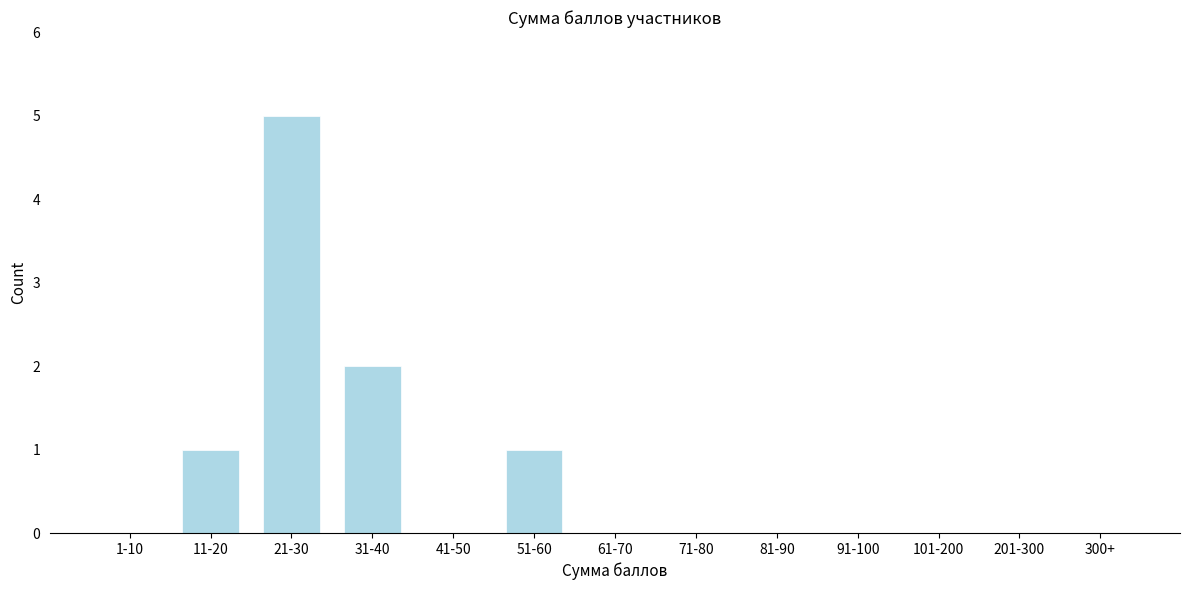

Reading left to right, extract all data points from this chart.

1-10=0	11-20=1	21-30=5	31-40=2	41-50=0	51-60=1	61-70=0	71-80=0	81-90=0	91-100=0	101-200=0	201-300=0	300+=0